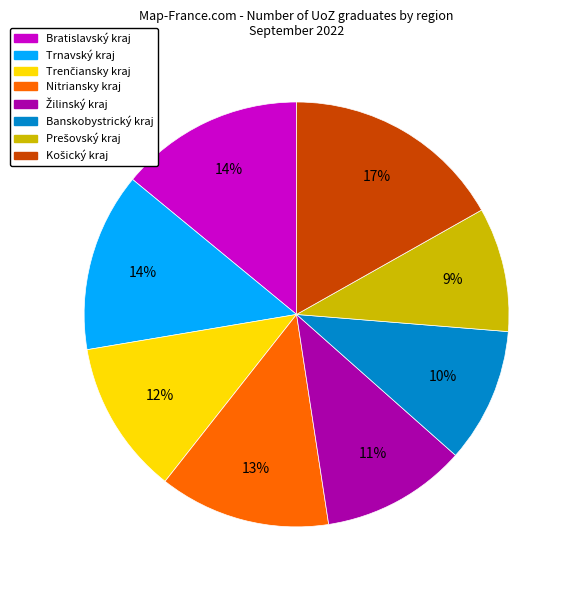

Does Bratislavský kraj represent more than half of the total?

No